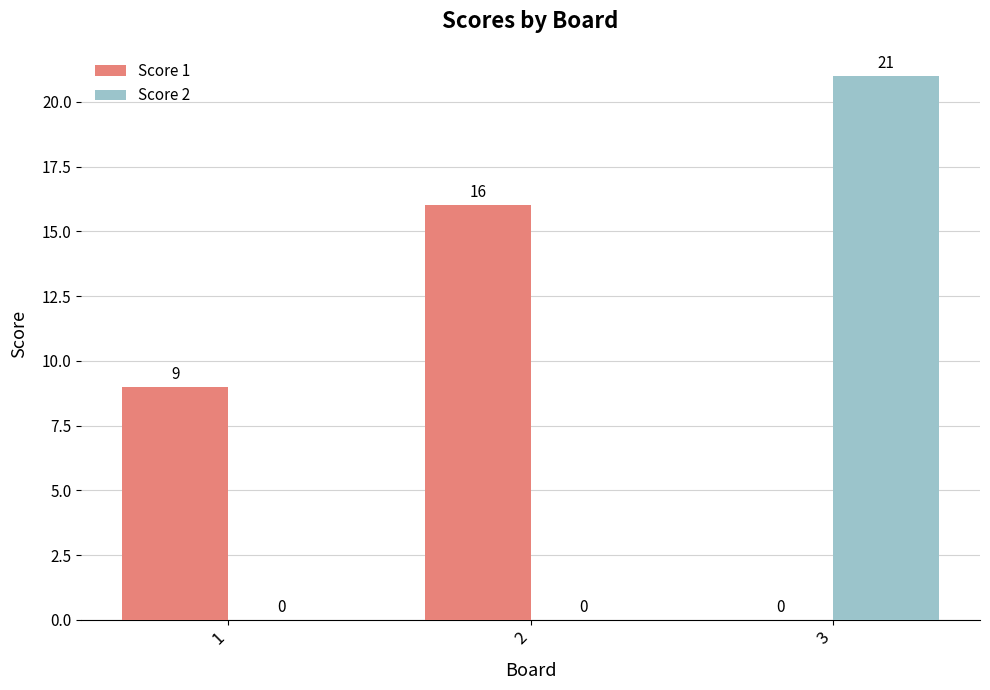

Count the Score 2 values in the range 0 to 21.

3